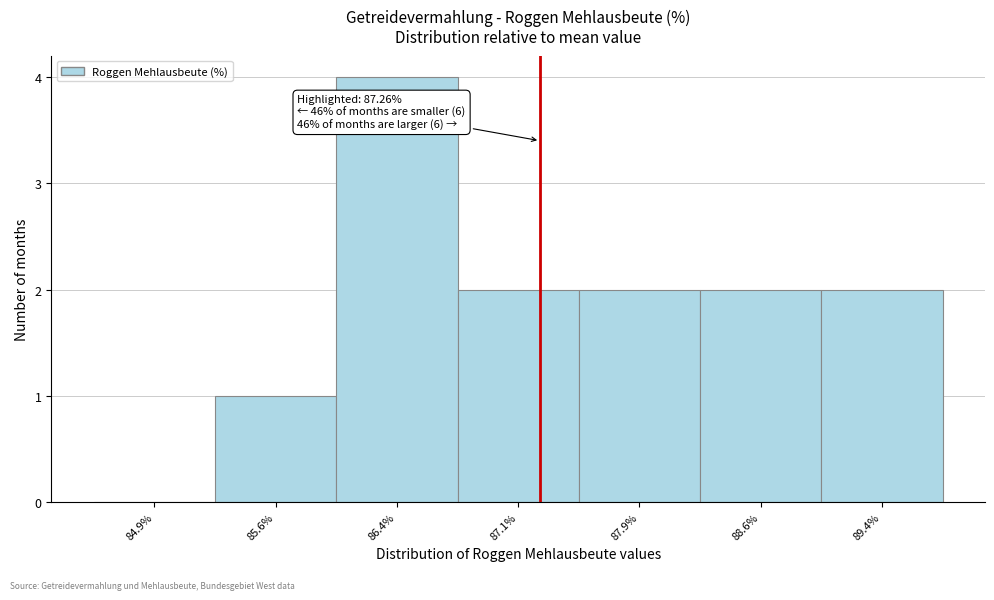

Which range on the x-axis has the tallest bar?

86.00 to 86.75